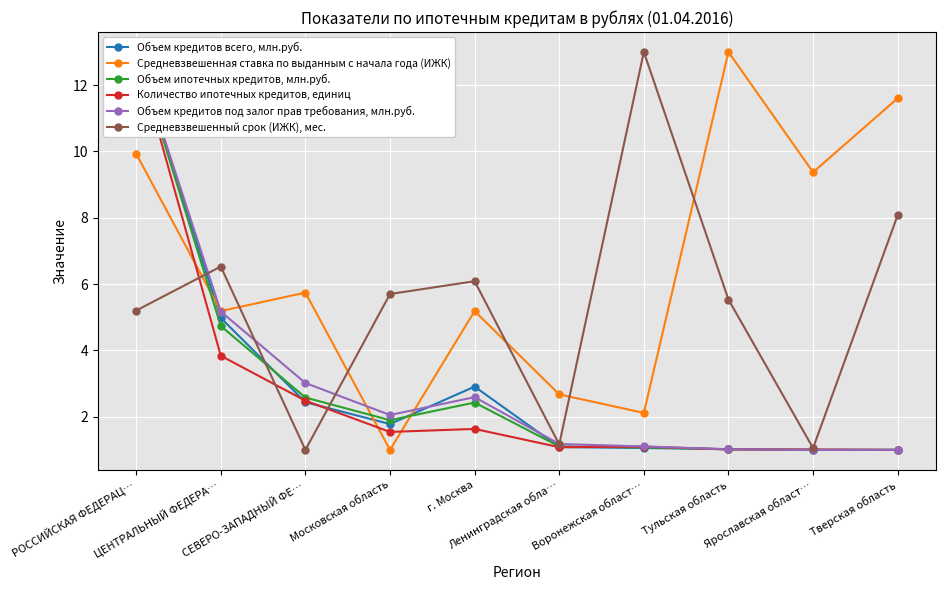

What is the highest value of the Объем ипотечных кредитов, млн.руб. series?

13.0